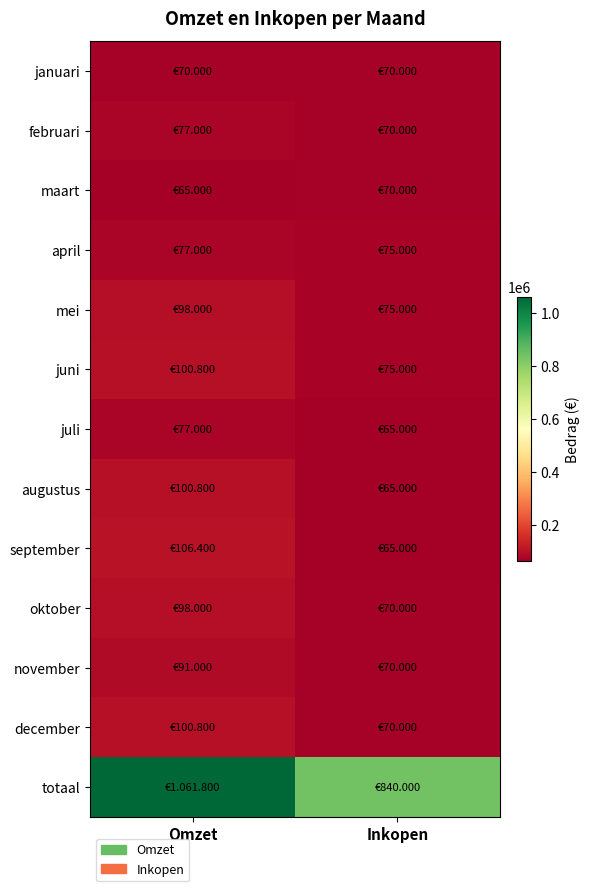

How many series are shown in this chart?

13